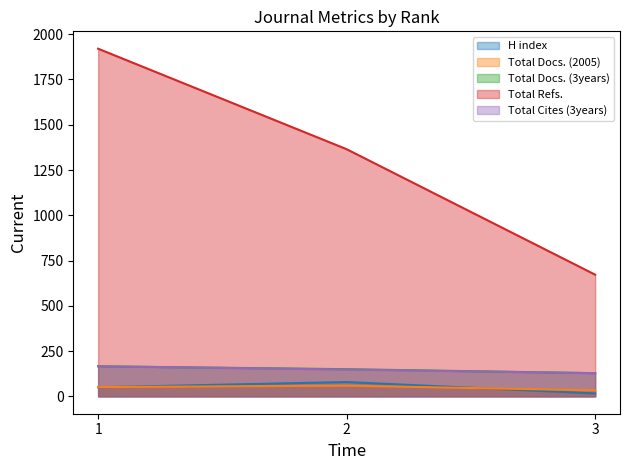

Reading left to right, list all the values displayed in this chart.

H index: 50	79	16
Total Docs. (2005): 51	59	33
Total Docs. (3years): 166	150	128
Total Refs.: 1920	1365	672
Total Cites (3years): 166	148	128